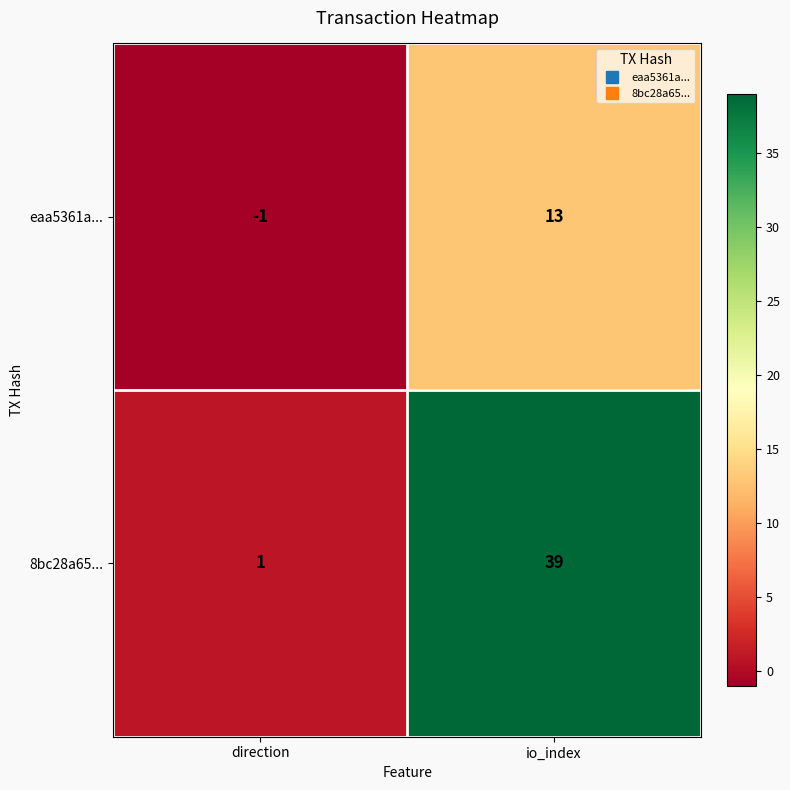

Reading left to right, what are all the values shown in this chart?

eaa5361a...: -1	13
8bc28a65...: 1	39